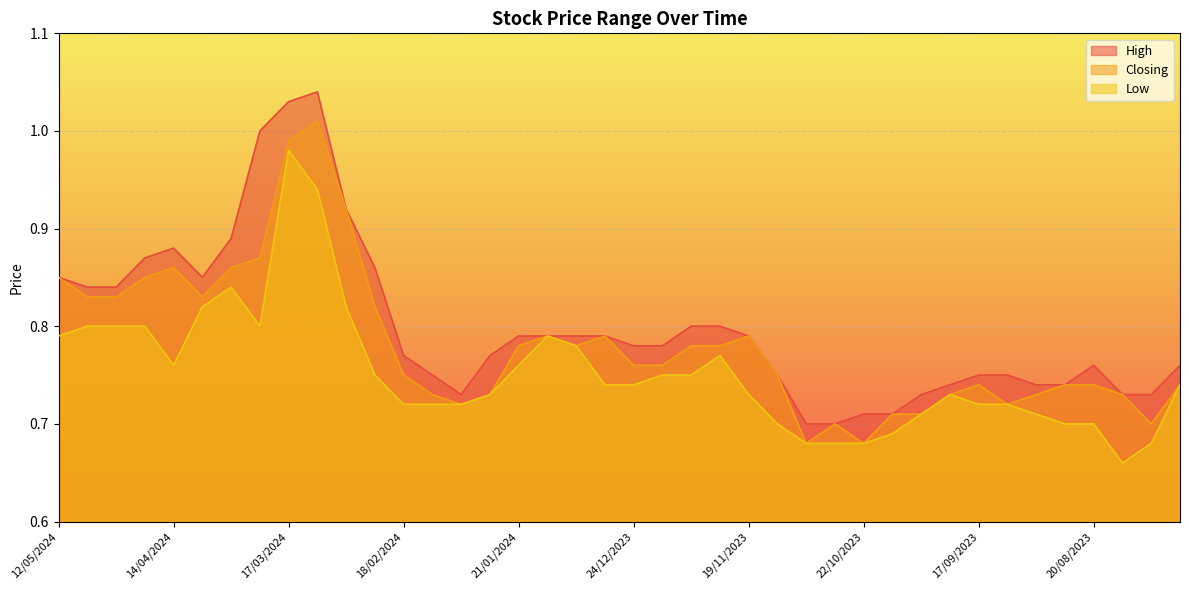

What is the value of the Closing point at the 19th from the left?

0.8